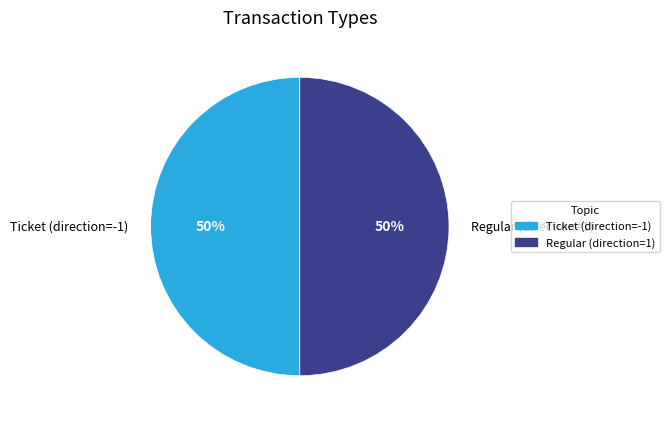

The Ticket slice represents 1% of the pie. True or false?

False